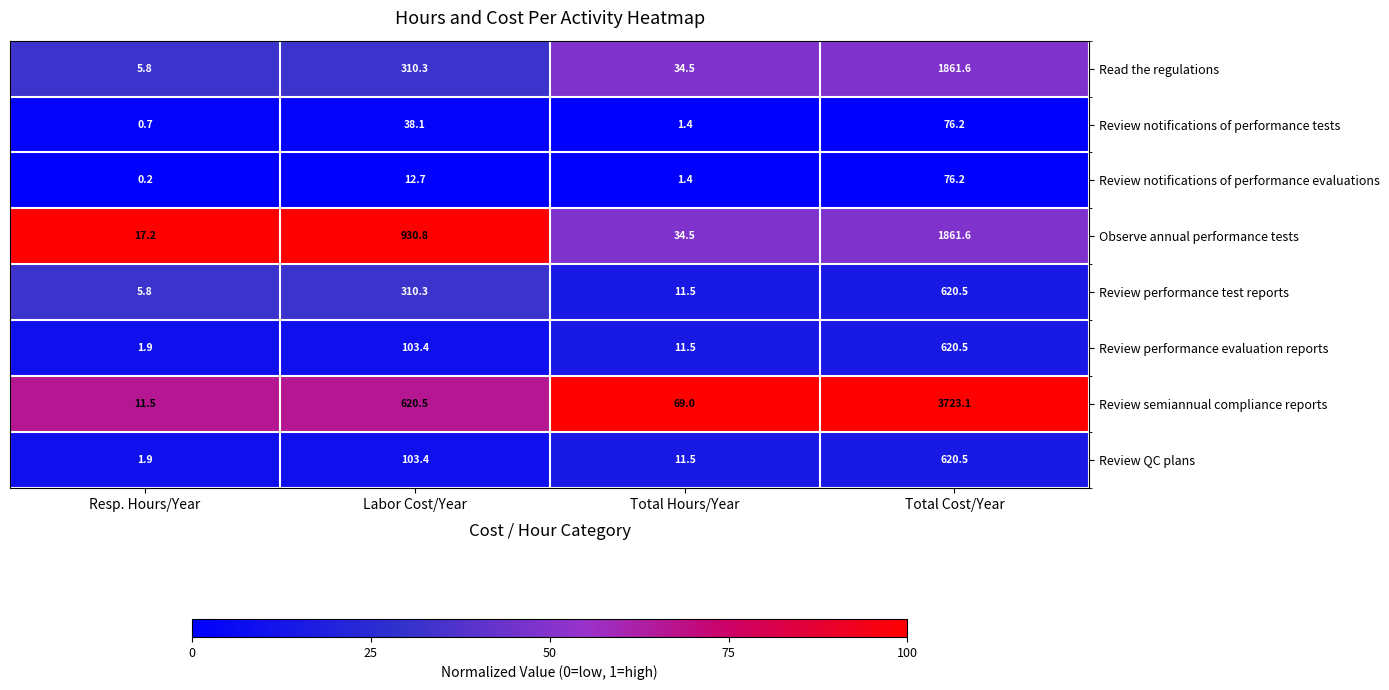

What is the lowest value of the Review semiannual compliance reports series?

11.5